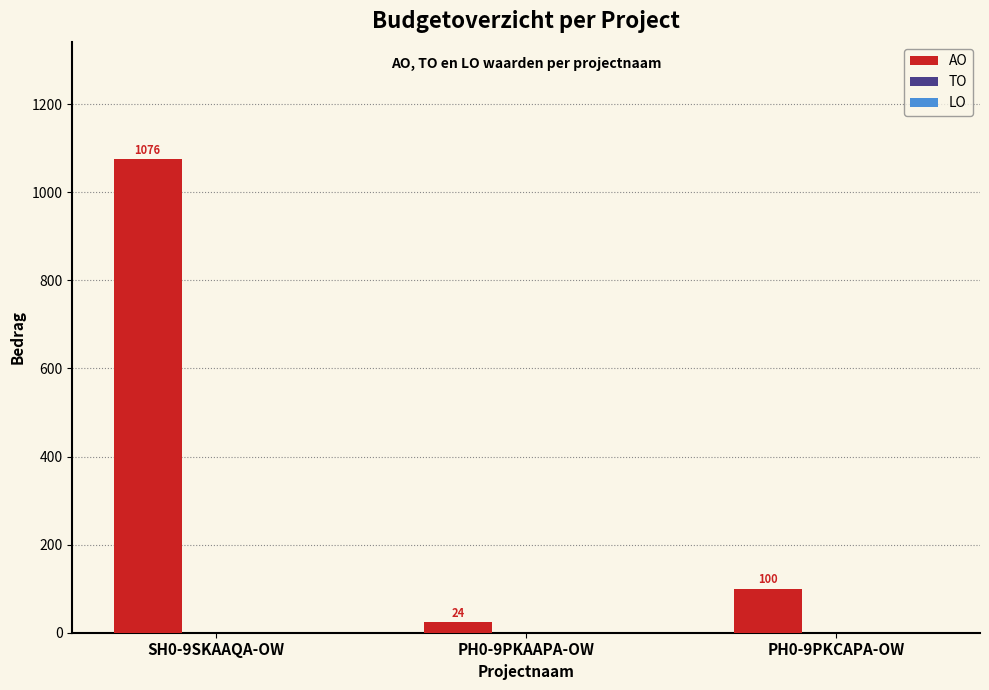

What value does the data have at SH0-9SKAAQA-OW?

1076